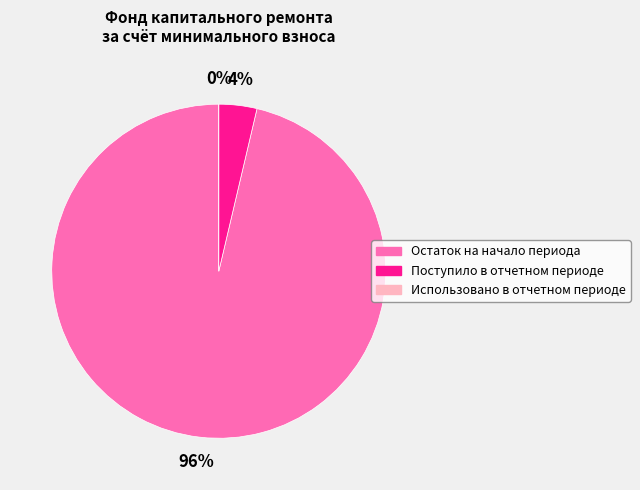

To the nearest percent, what is the difference between the largest and smallest slice percentages?

96%